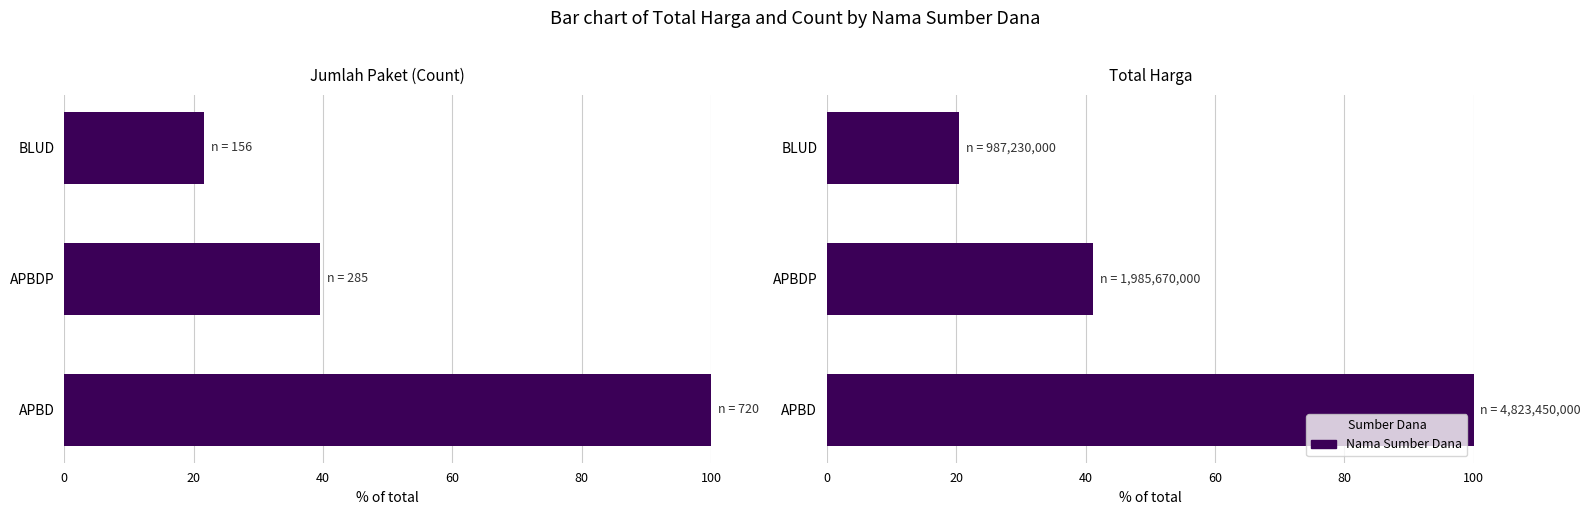

Count the number of values greater than 41.

2